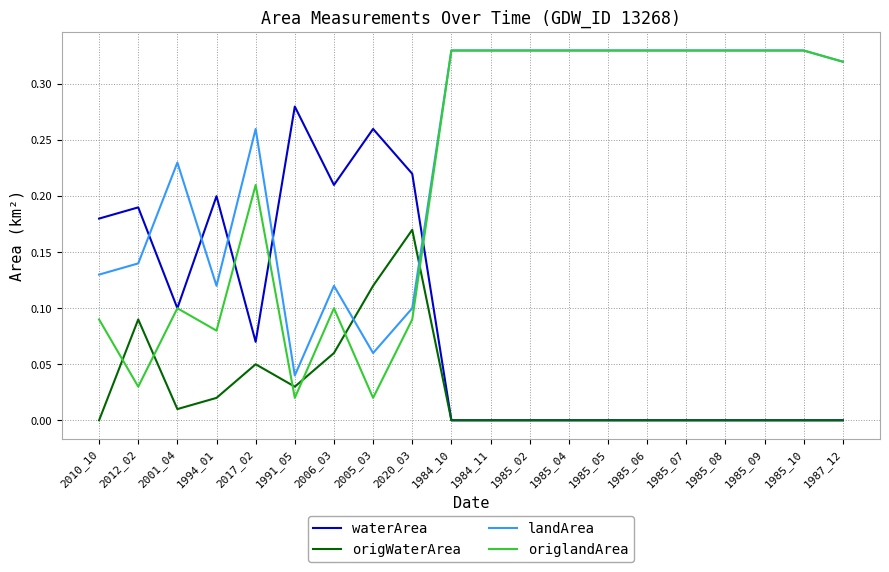

Which series has the largest range (max minus min)?

origlandArea